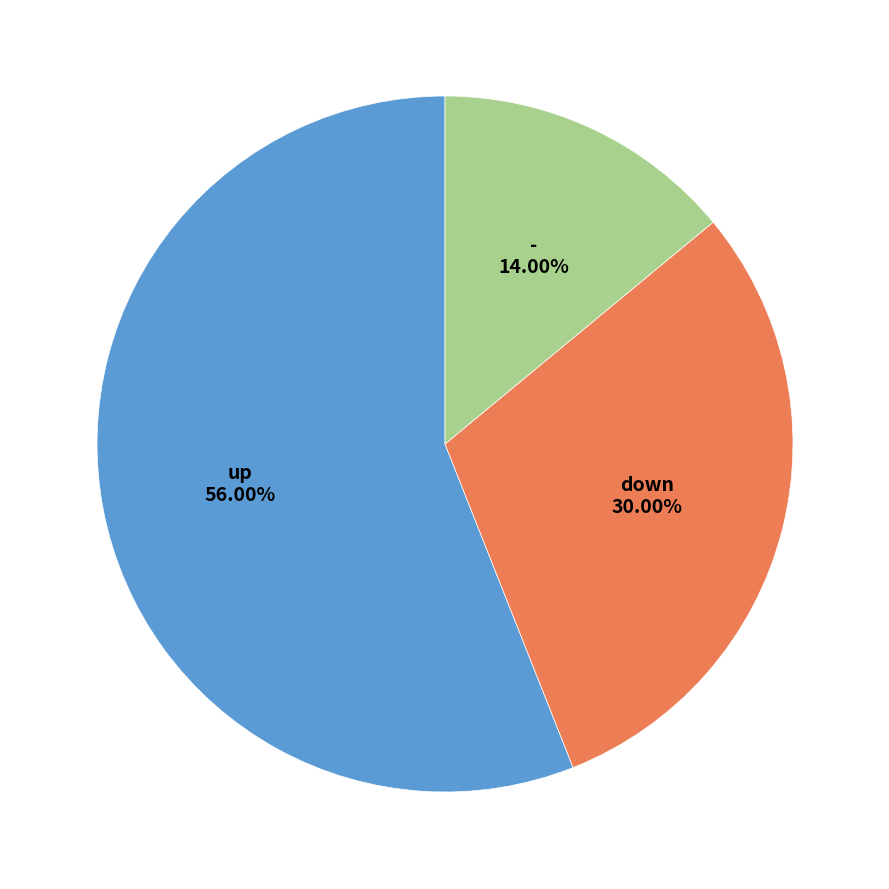

Count the number of slices in the pie.

3